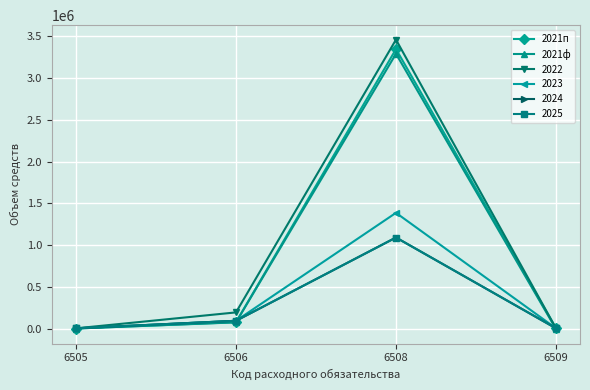

Is this an area chart (filled region under the line)?

No